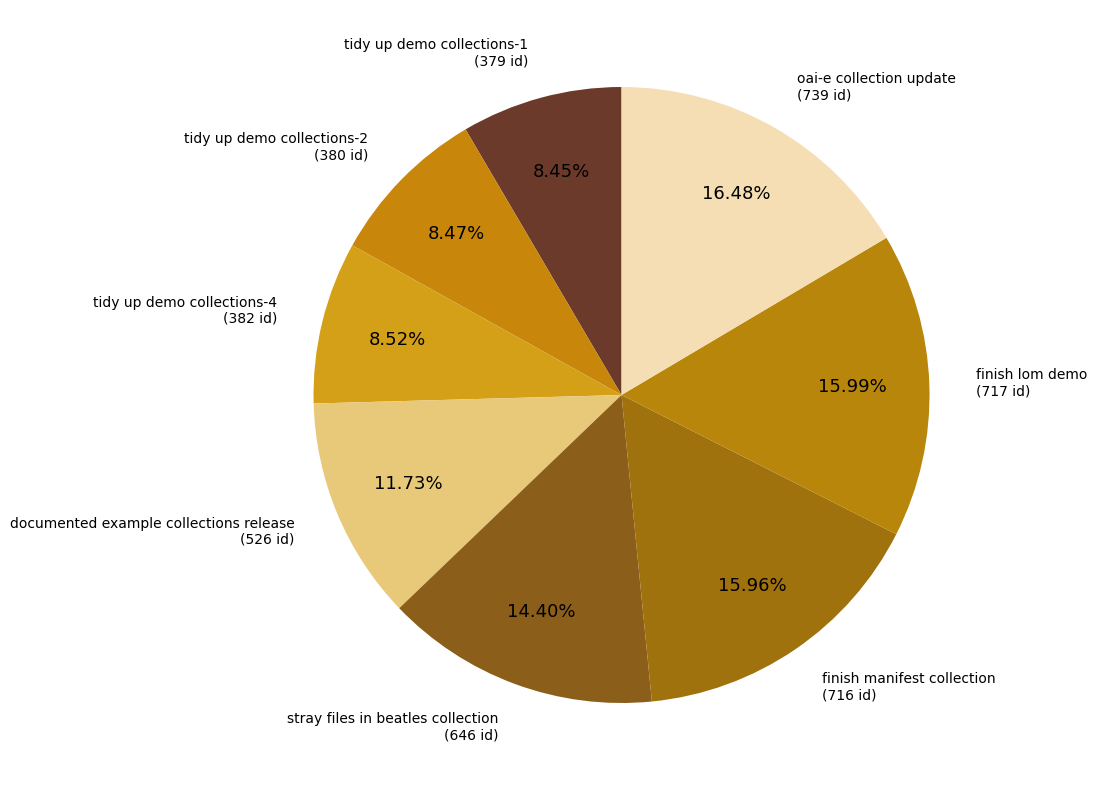

What percentage is the stray files in beatles collection slice, to the nearest percent?

14%